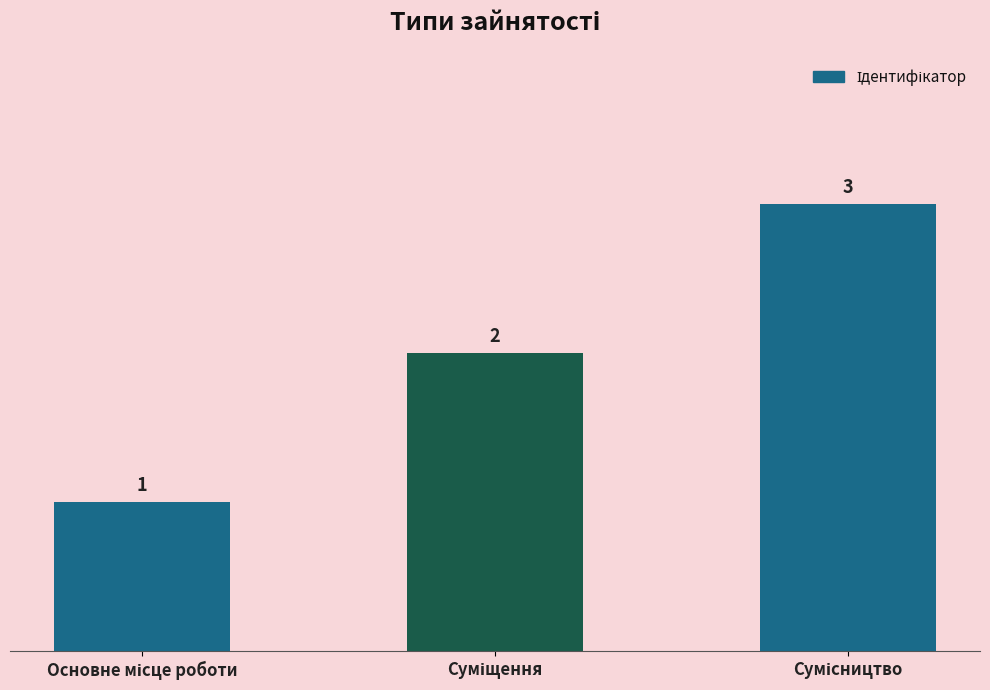

What is the value of the 2nd bar from the left?

2